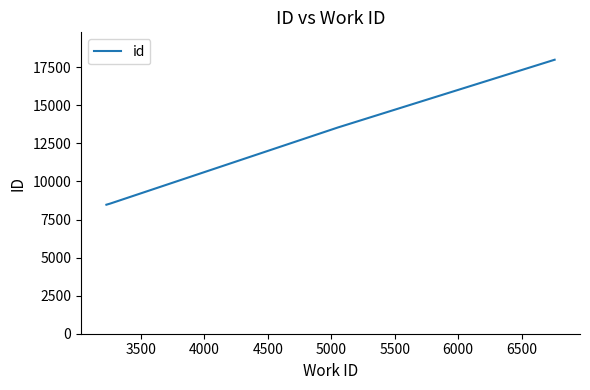

How many categories are shown in the chart?

5